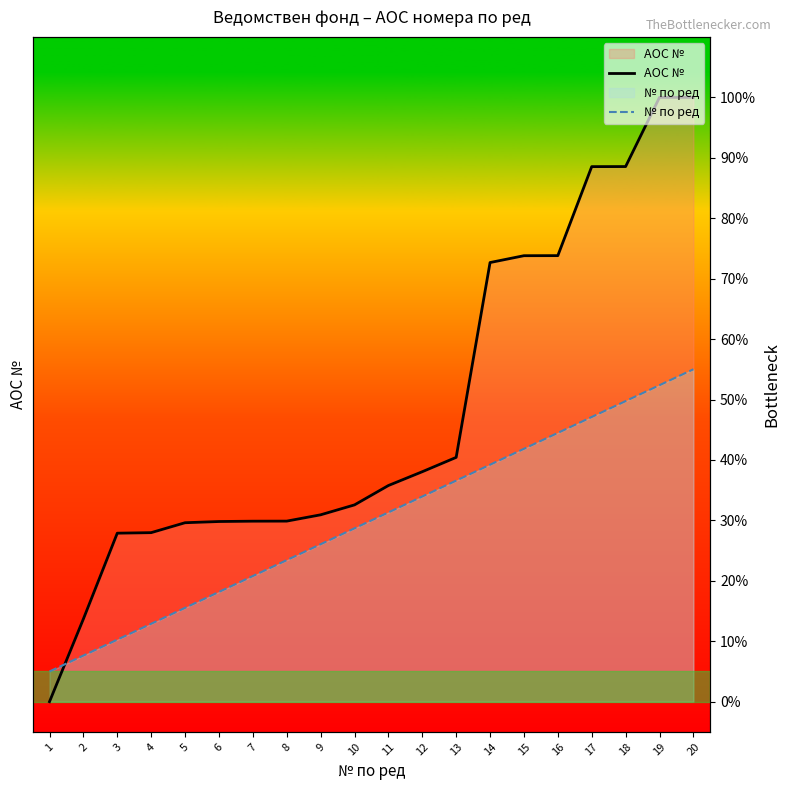

Which category has the lowest value in the АОС № series?

1